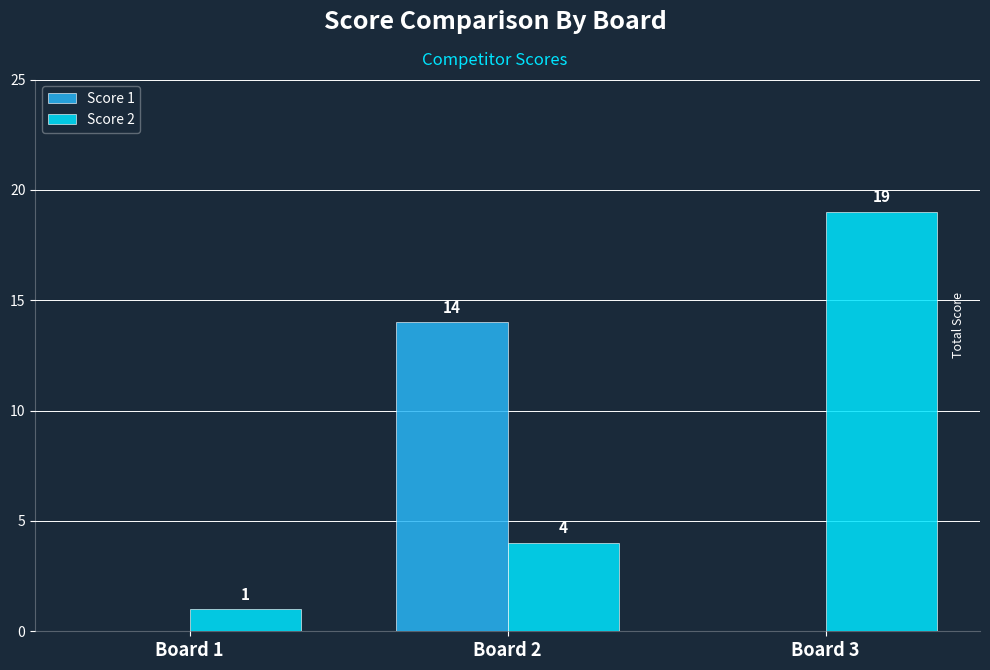

What is the maximum value for Score 1?

14